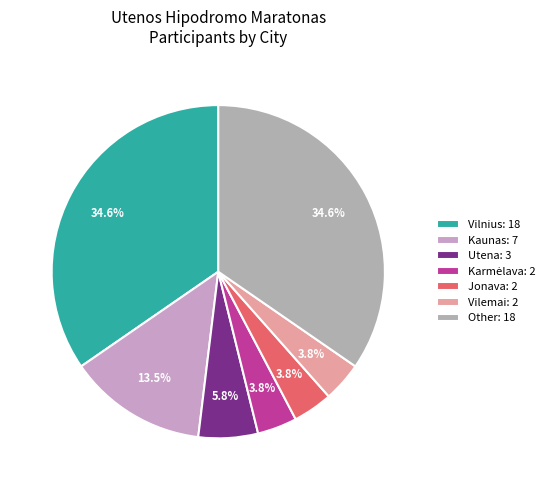

Count the number of slices in the pie.

7